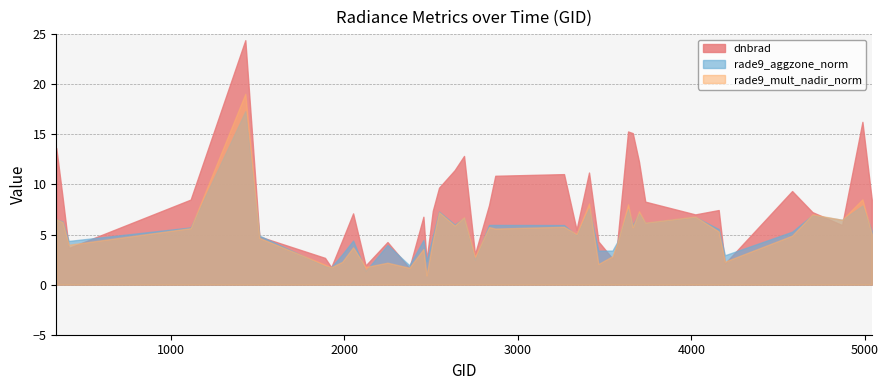

Where is the first local maximum for dnbrad?

4